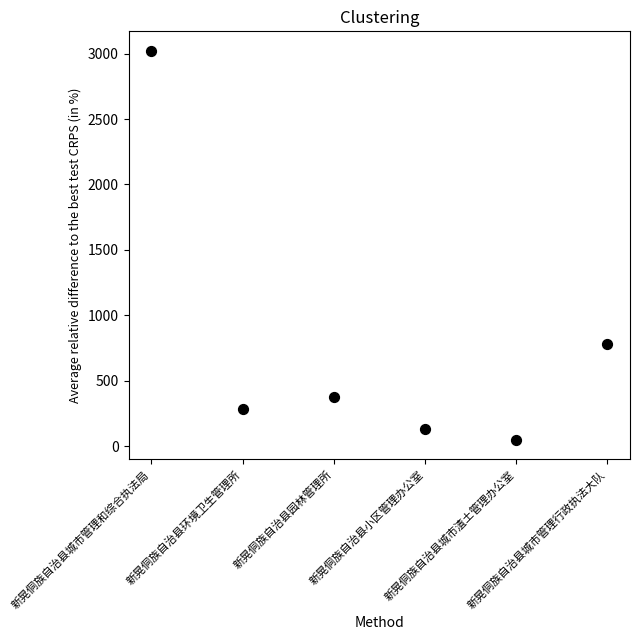

What is the range of Y values (max minus min)?

2972.4